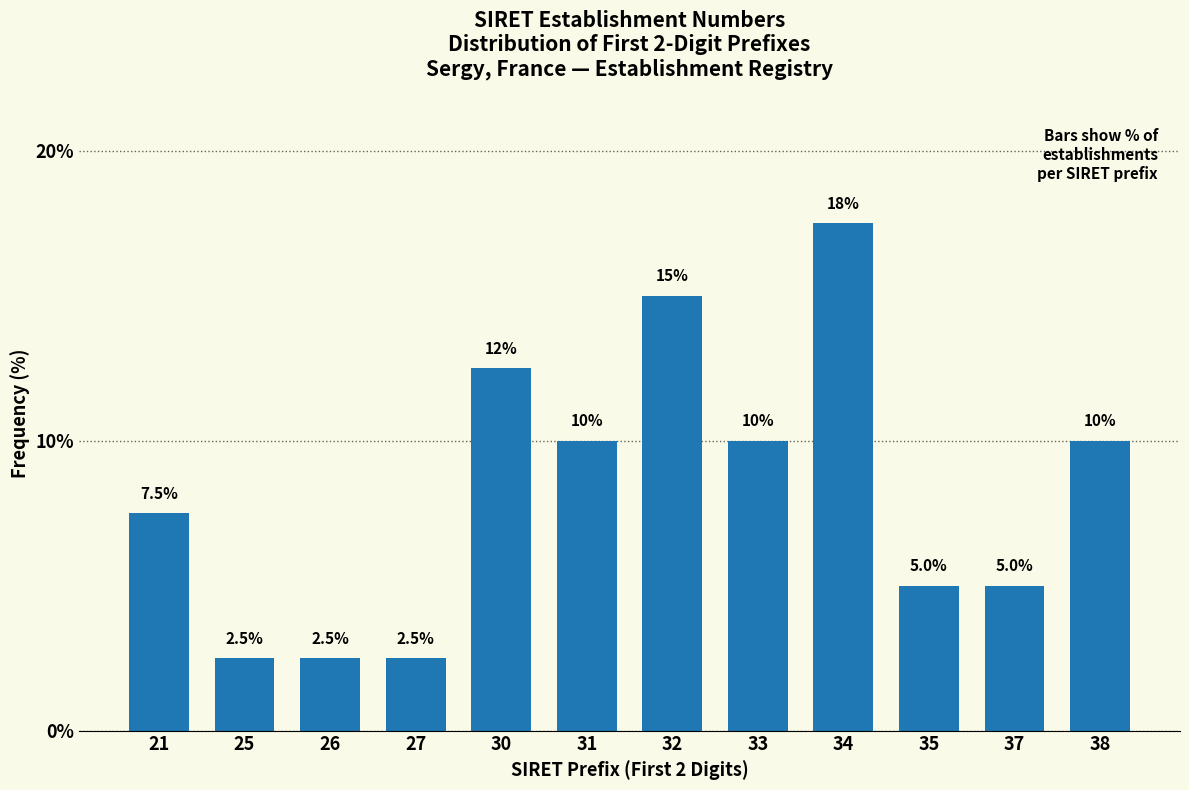

Reading left to right, transcribe all the data shown in this chart.

7.5	2.5	2.5	2.5	12.5	10.0	15.0	10.0	17.5	5.0	5.0	10.0